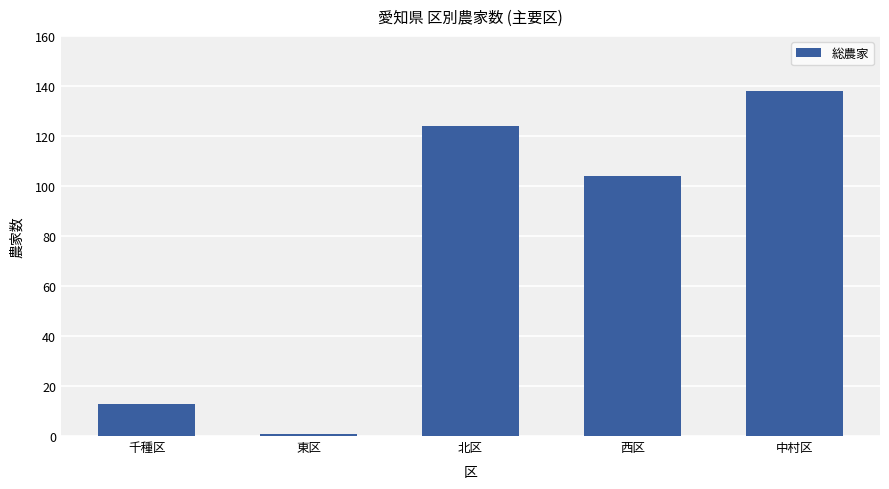

What is the maximum value shown in the chart?

138